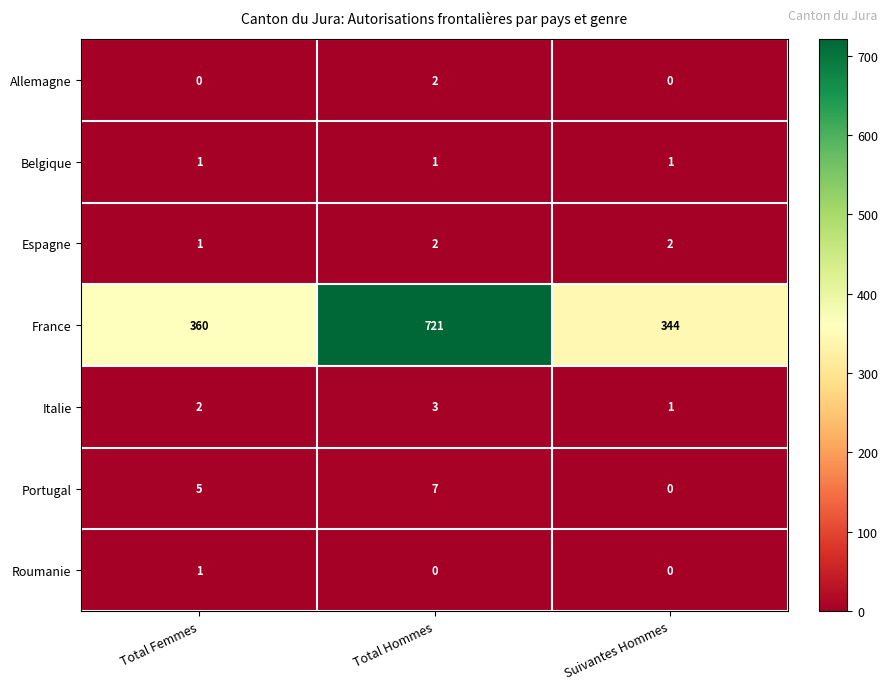

Which series has the largest total across all categories?

France